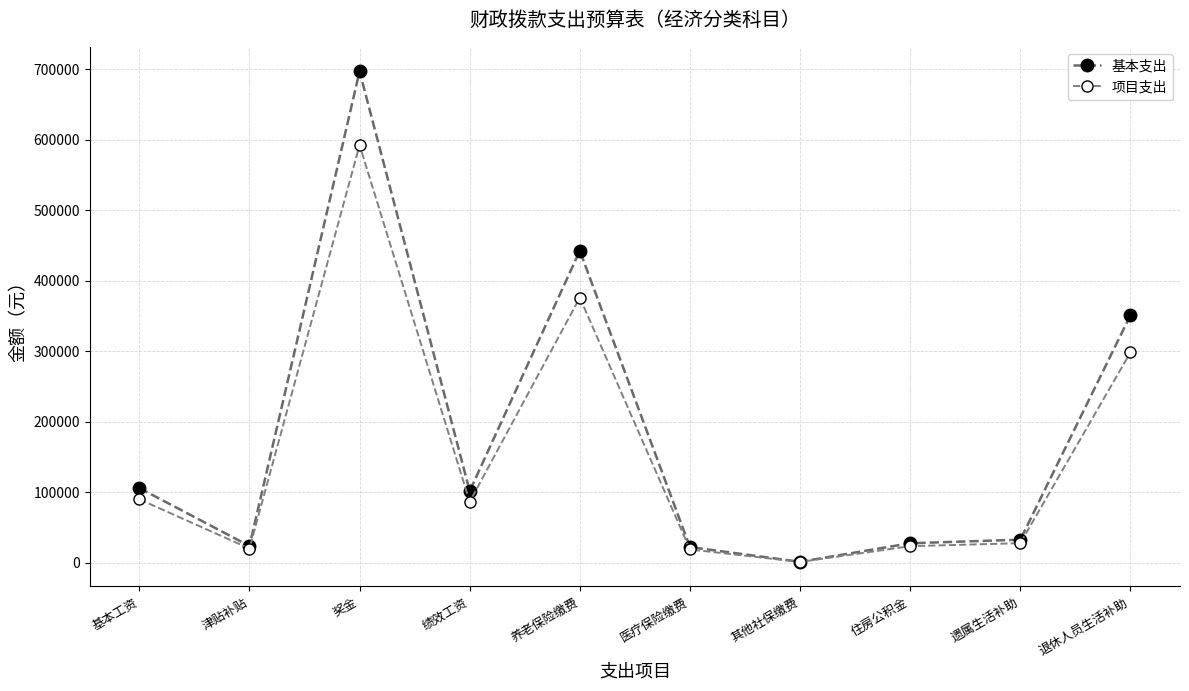

Which category has the highest value across all series?

奖金